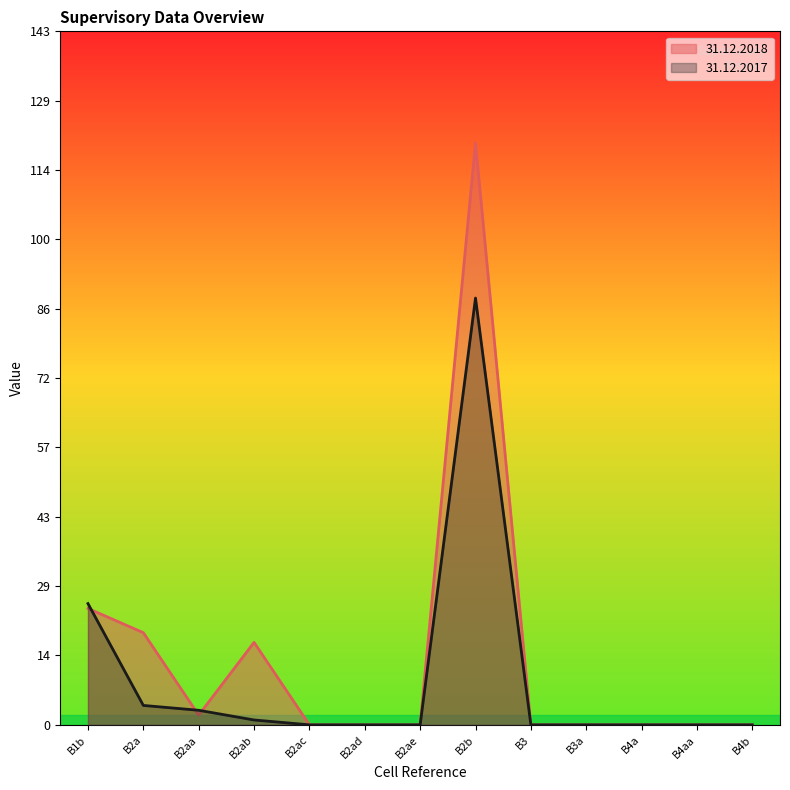

Is it true that 31.12.2018 equals 0 at B2ae?

True